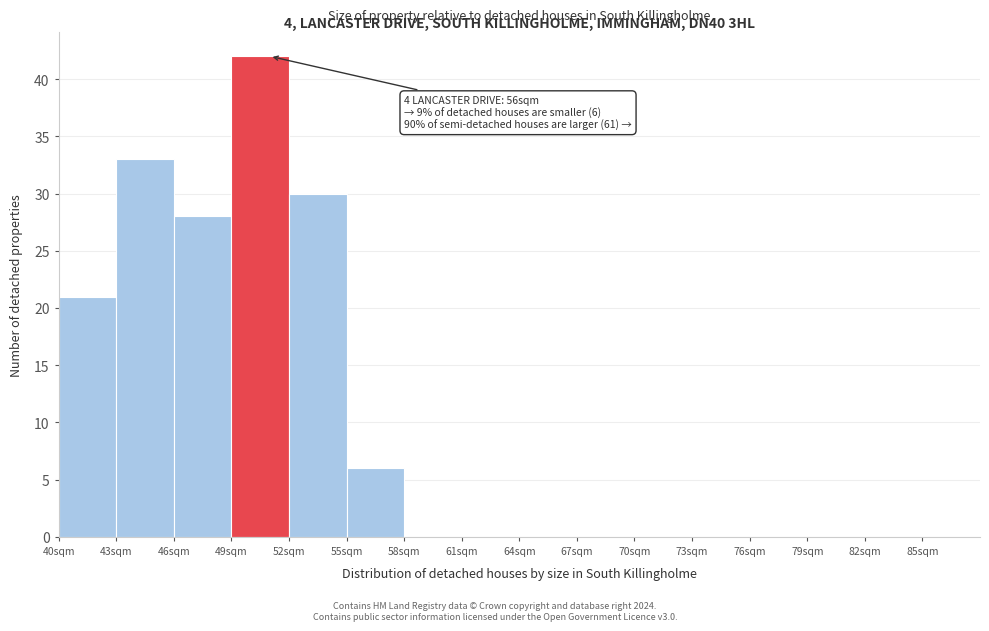

Which range on the x-axis has the tallest bar?

49 to 52